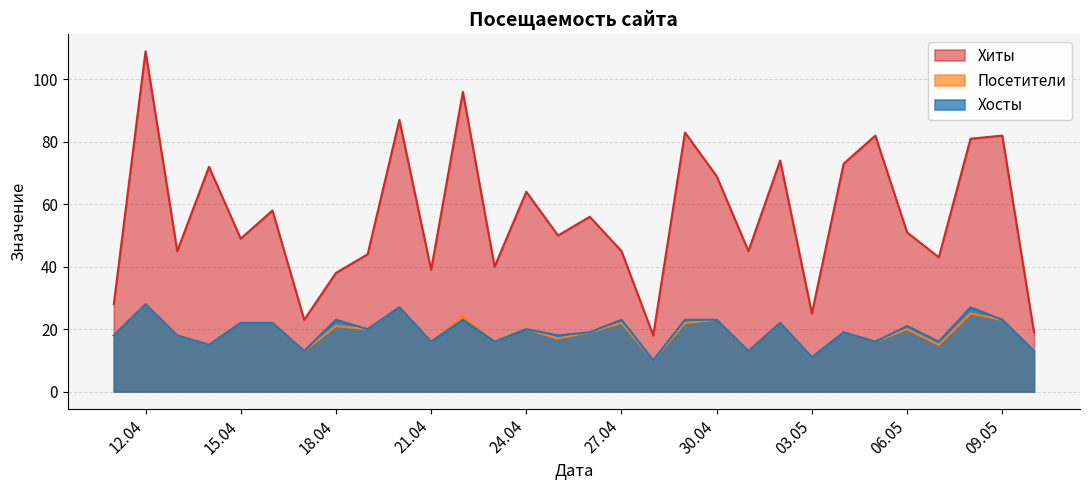

Does the chart display data point markers on the line(s)?

No